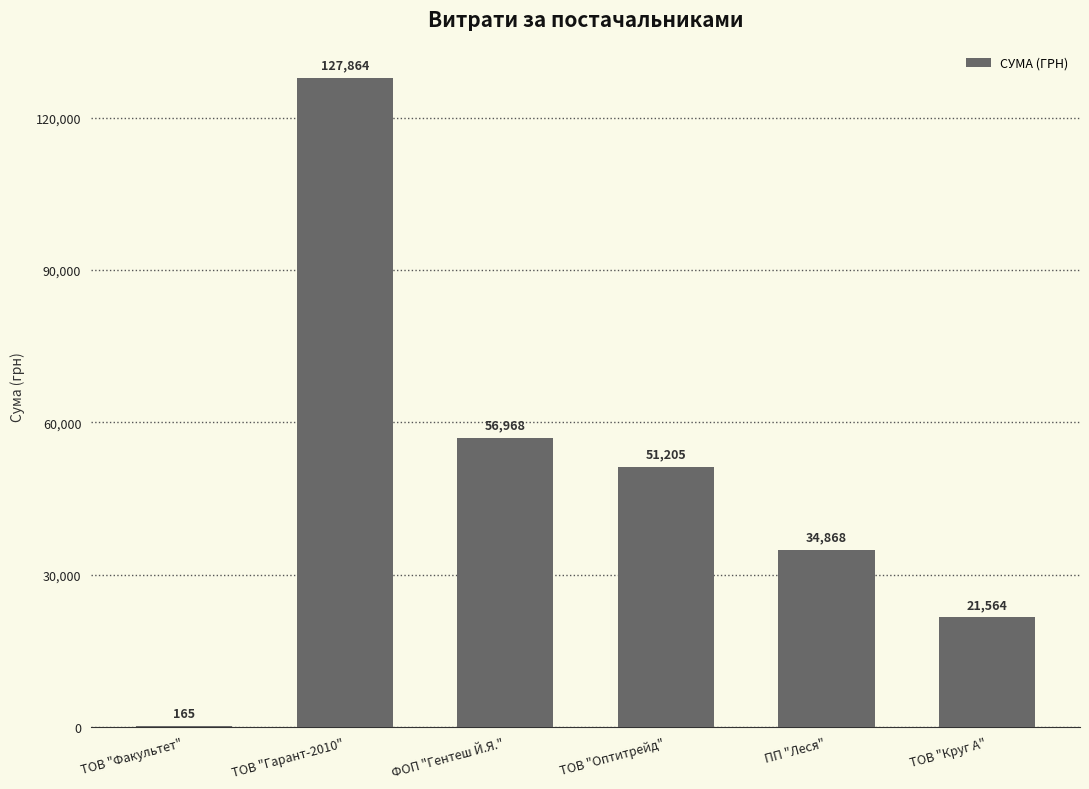

True or false: the data shows 21564.0 at ТОВ "Круг А".

True